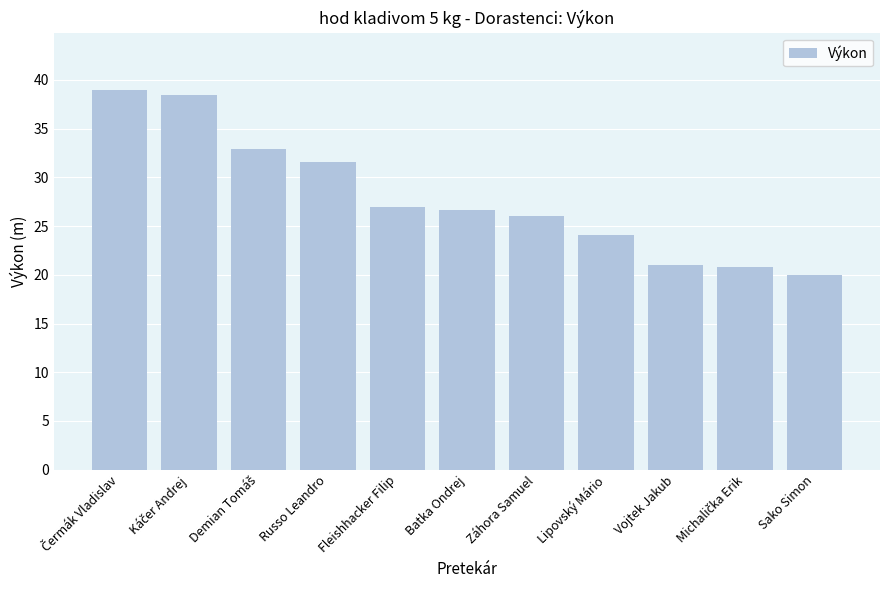

What is the smallest value displayed?

20.0